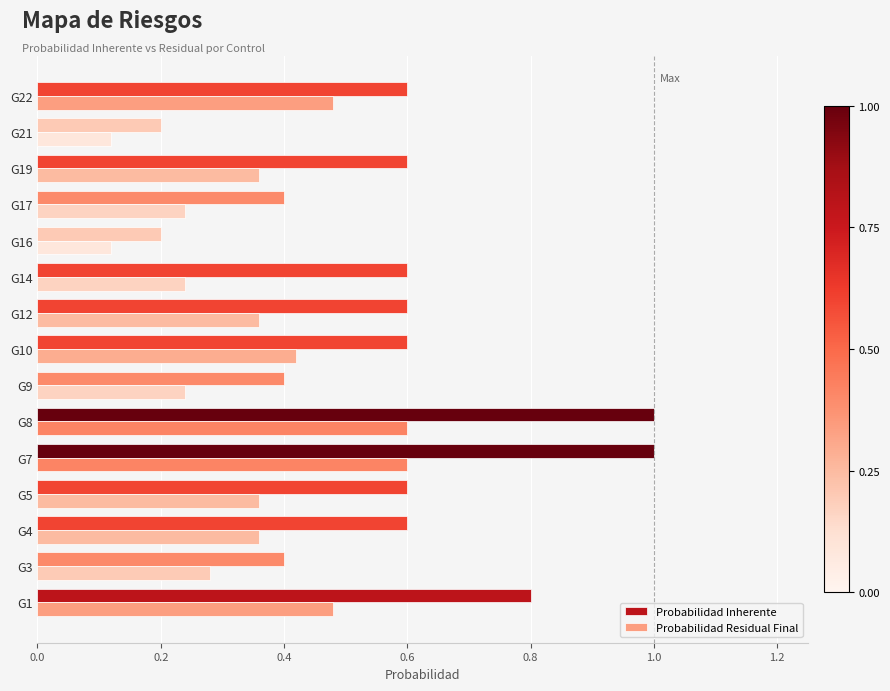

True or false: Probabilidad Inherente has a value of 0.6 at G5.

True